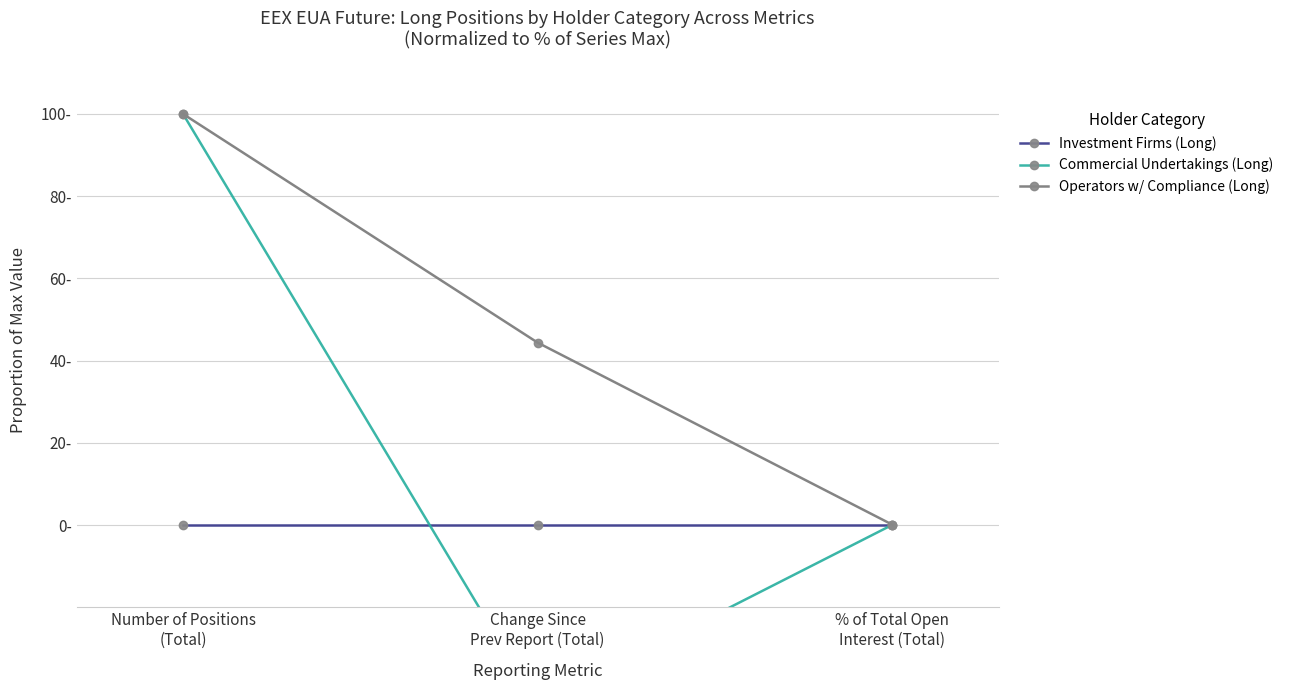

What is the highest value of the Commercial Undertakings (Long) series?

100.0